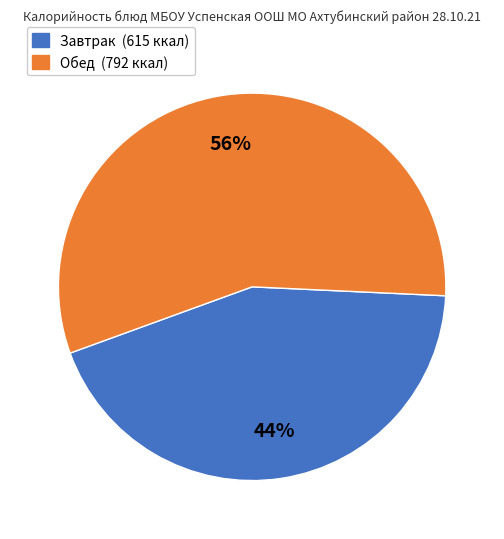

Does any single category account for the majority?

Yes